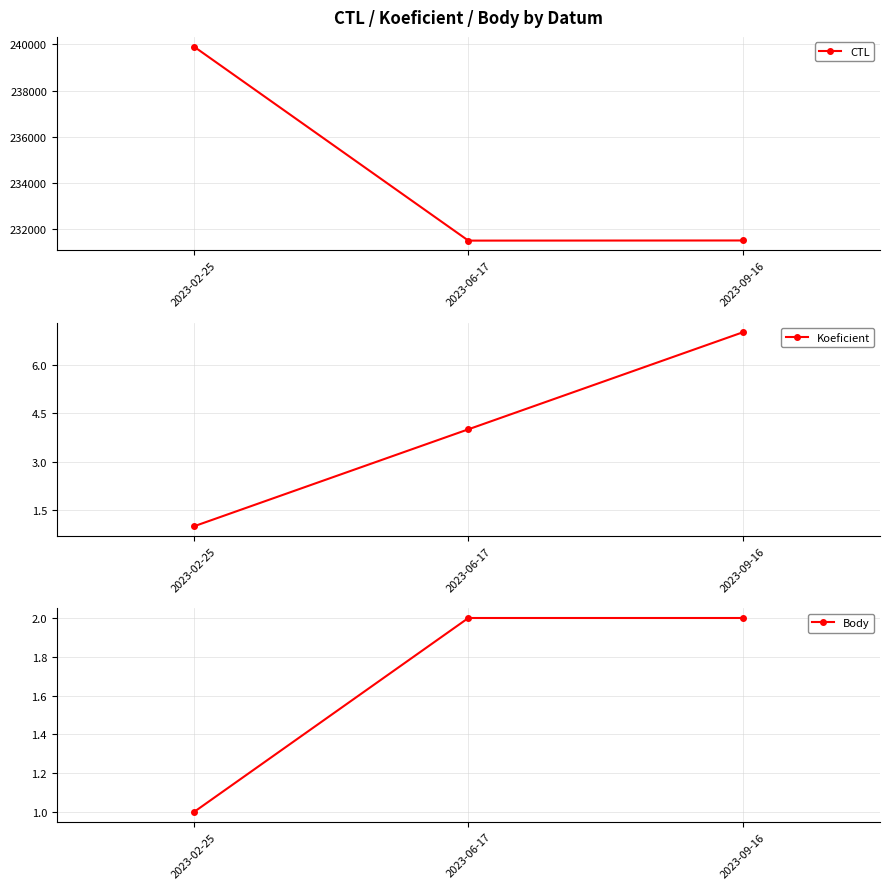

What position from the right is 2023-06-17?

2